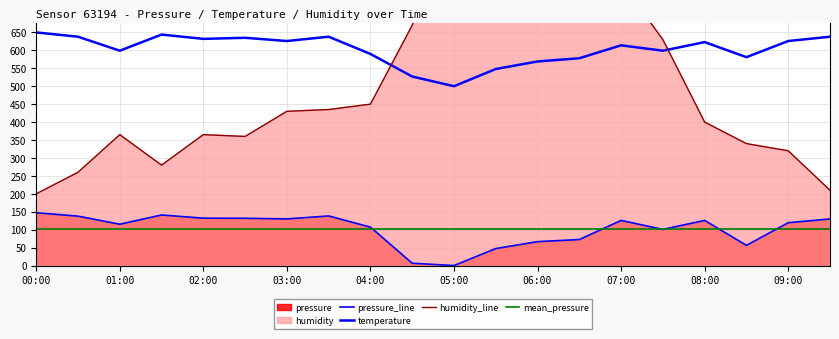

Where does the pressure series first go above 125?

00:00